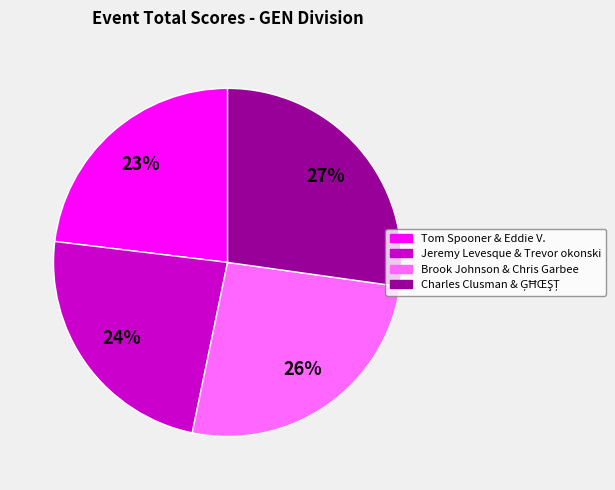

Count the number of slices in the pie.

4